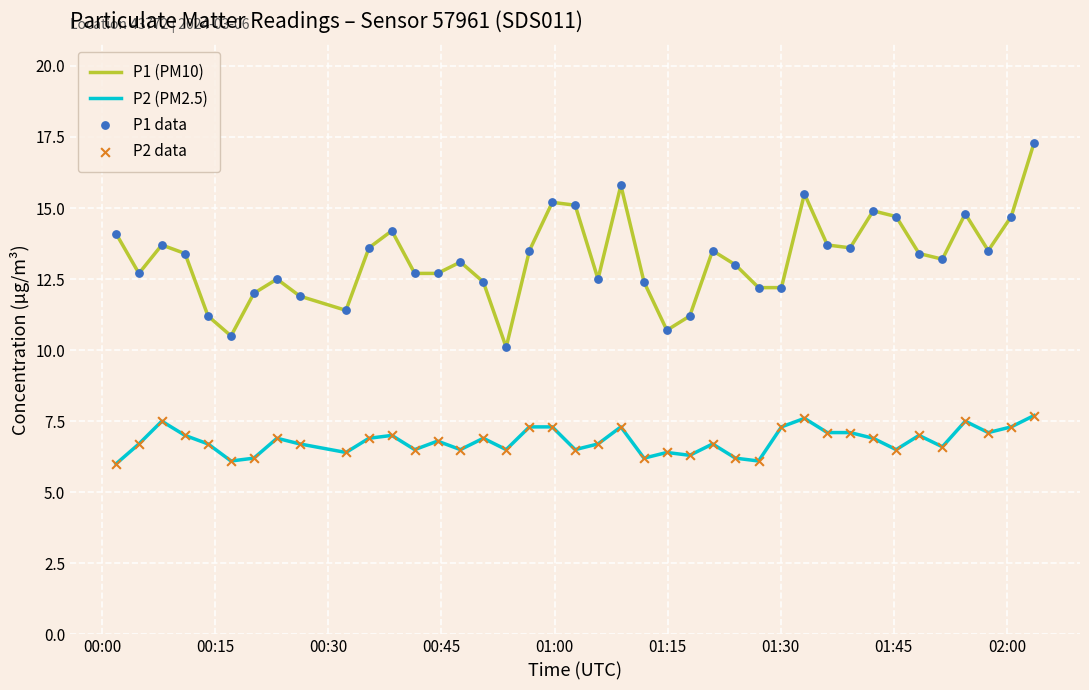

At how many categories does at least one series exceed 8?

40